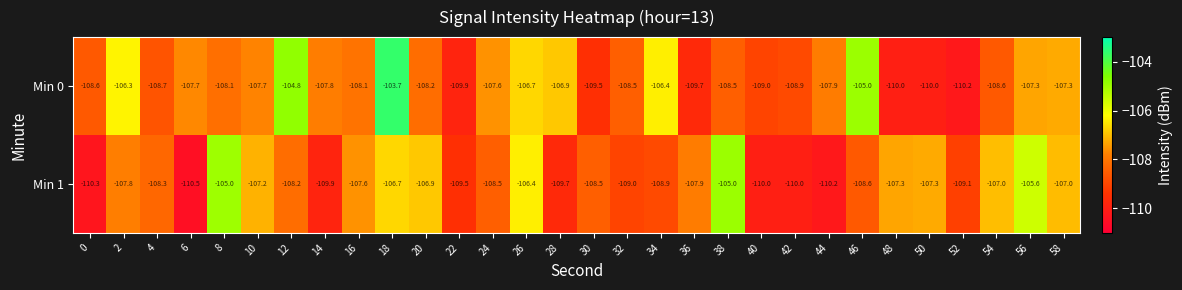

Count the number of categories in the chart.

30